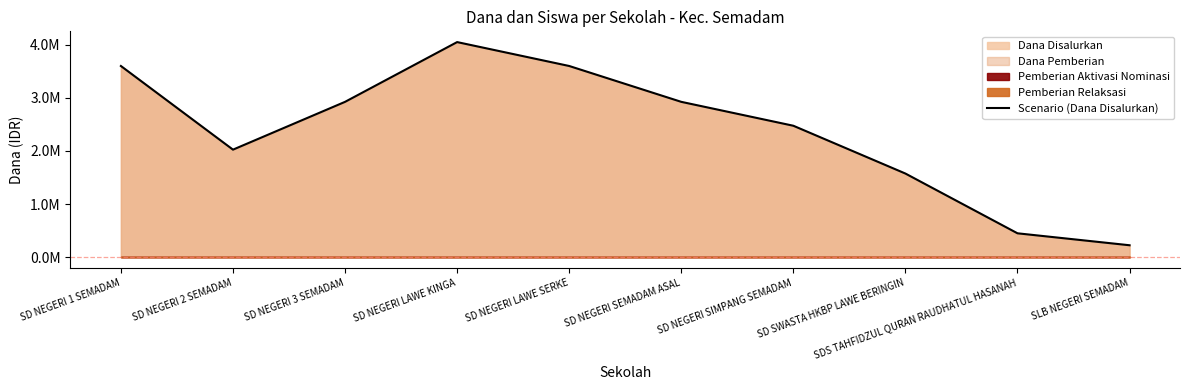

What is the minimum value shown in the chart?

225000